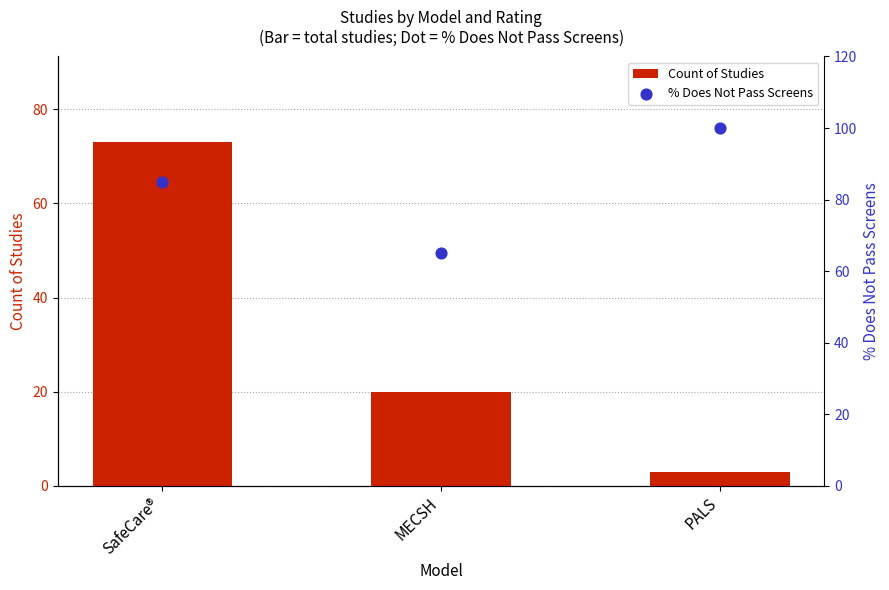

Which series contains the highest Y value?

% Does Not Pass Screens